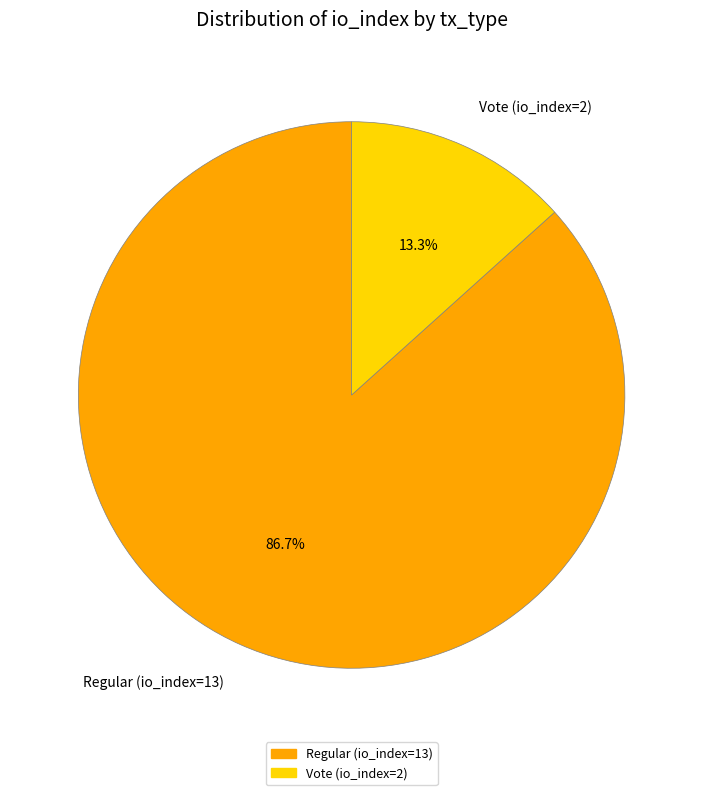

To the nearest percent, what portion does Regular (io_index=13) represent?

87%